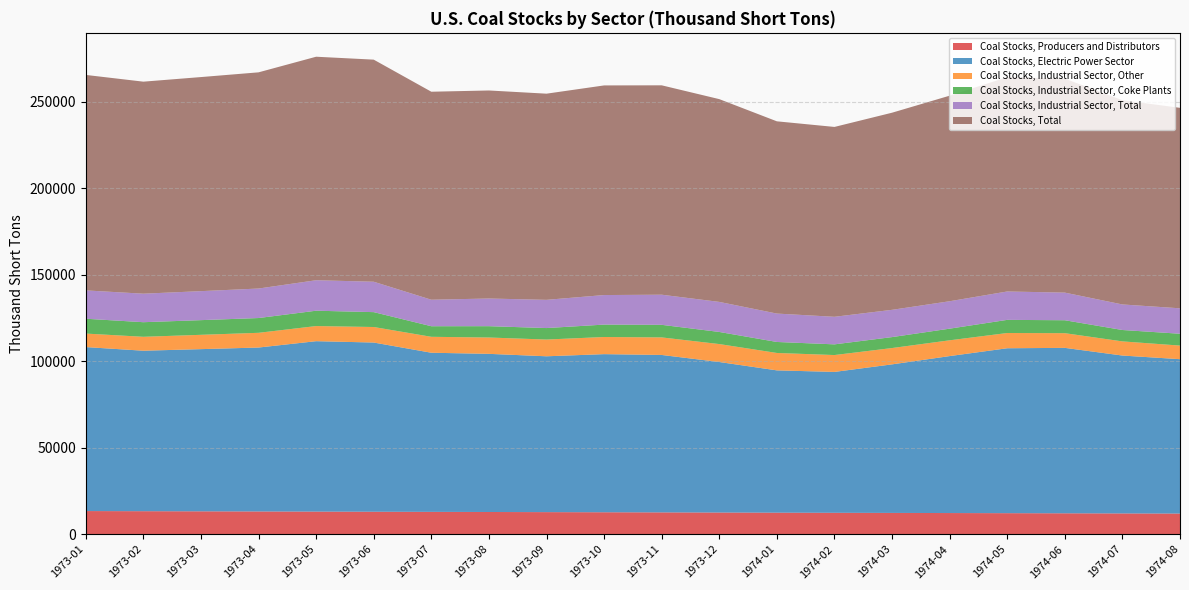

Reading left to right, transcribe all the data shown in this chart.

Coal Stocks, Producers and Distributors: 13377.0	13300.0	13223.0	13146.0	13069.0	12992.0	12915.0	12838.0	12761.0	12684.0	12607.0	12530.0	12452.0	12378.0	12304.0	12230.0	12156.0	12082.0	12008.0	11934.0
Coal Stocks, Electric Power Sector: 94744.4	92723.5	93711.9	94714.5	98460.1	97756.4	91939.6	91371.9	90044.3	91357.1	90966.6	86967.2	82214.4	81393.8	85831.7	90690.8	95292.0	95586.4	91226.6	89193.8
Coal Stocks, Industrial Sector, Other: 7808.0	8041.0	8274.0	8507.0	8740.0	8973.0	9206.0	9439.0	9672.0	9905.0	10138.0	10370.0	10057.0	9745.0	9431.0	9117.0	8803.0	8489.0	8175.0	7861.0
Coal Stocks, Industrial Sector, Coke Plants: 8568.0	8435.0	8480.0	8540.0	8869.0	8594.0	6112.0	6549.0	6636.0	7169.0	7268.0	6998.0	6354.0	6180.0	6325.0	6727.0	7597.0	7473.0	6584.0	6839.0
Coal Stocks, Industrial Sector, Total: 16376.0	16476.0	16754.0	17047.0	17609.0	17567.0	15318.0	15988.0	16308.0	17074.0	17406.0	17368.0	16411.0	15925.0	15756.0	15844.0	16400.0	15962.0	14759.0	14700.0
Coal Stocks, Total: 124497.4	122499.5	123688.9	124907.5	129138.1	128315.4	120172.6	120197.9	119113.3	121115.1	120979.6	117155.2	111077.4	109696.8	113891.7	118764.8	123848.0	123630.4	117993.6	115827.8